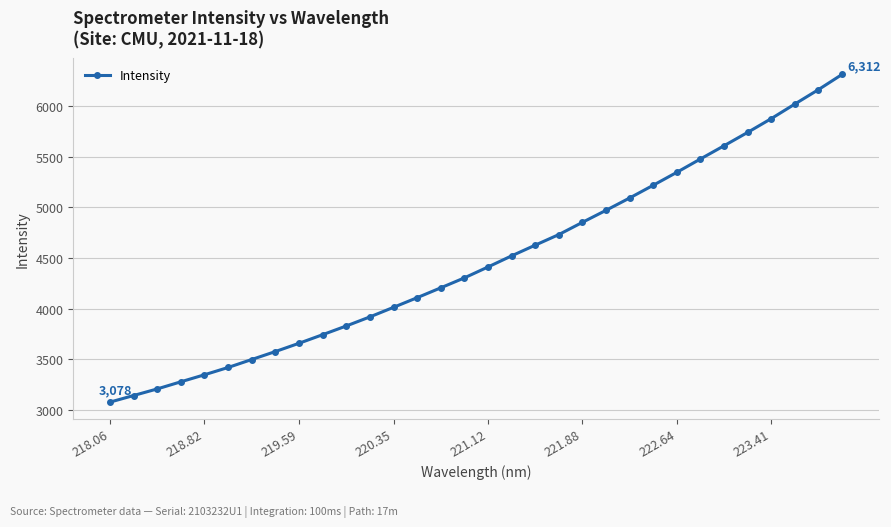

What is the minimum value shown in the chart?

3078.2